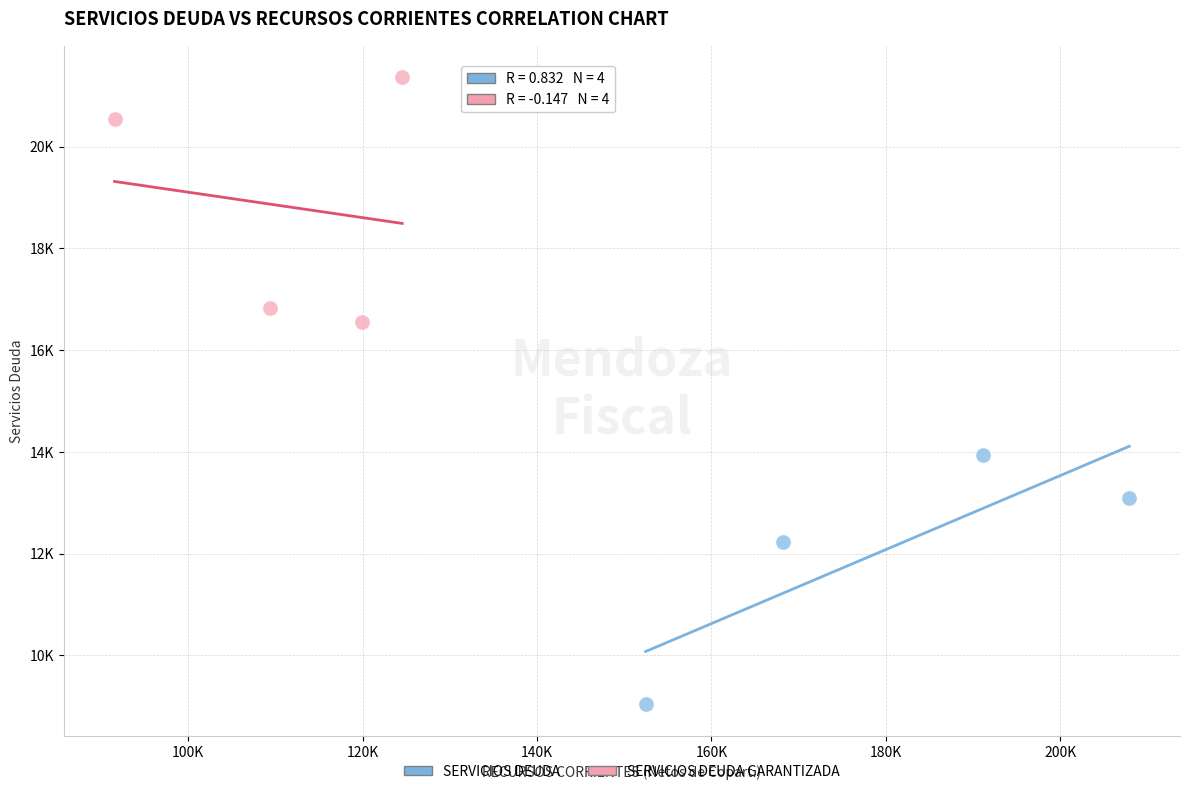

What are all the series names shown in the legend?

SERVICIOS DEUDA, SERVICIOS DEUDA GARANTIZADA